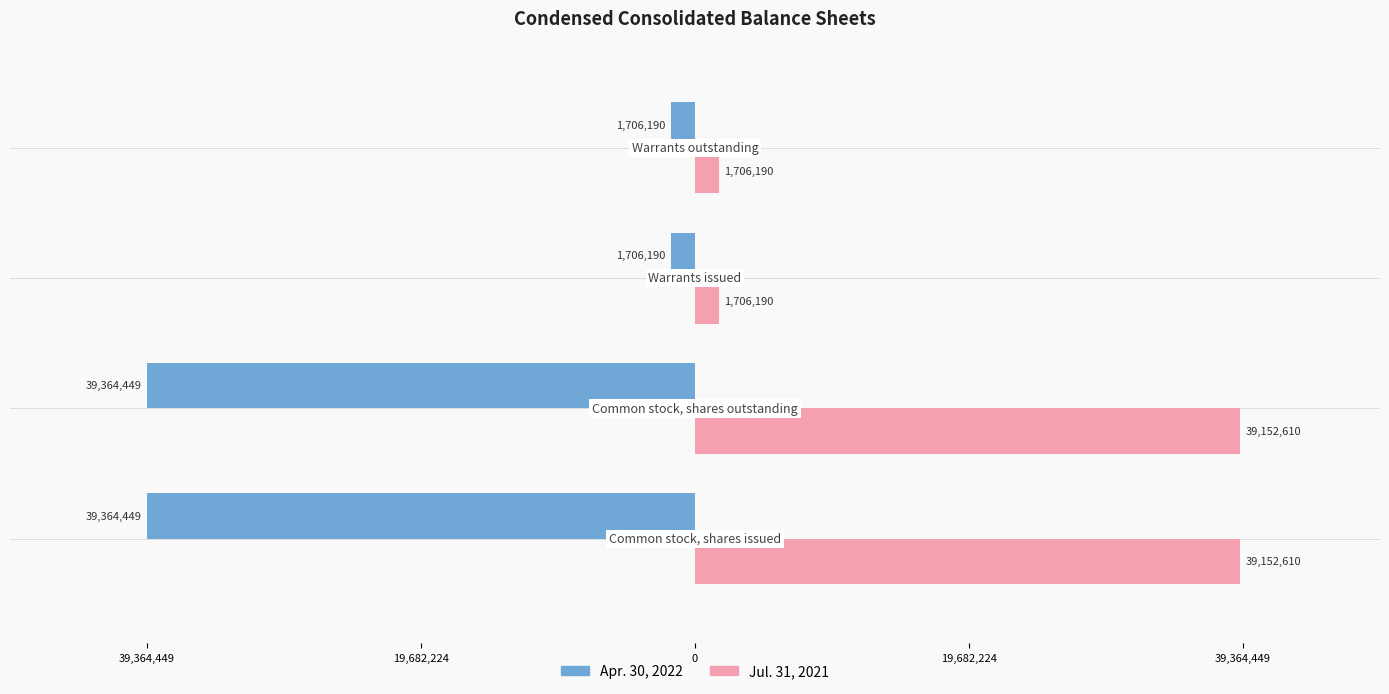

How many bars are there in each group?

2